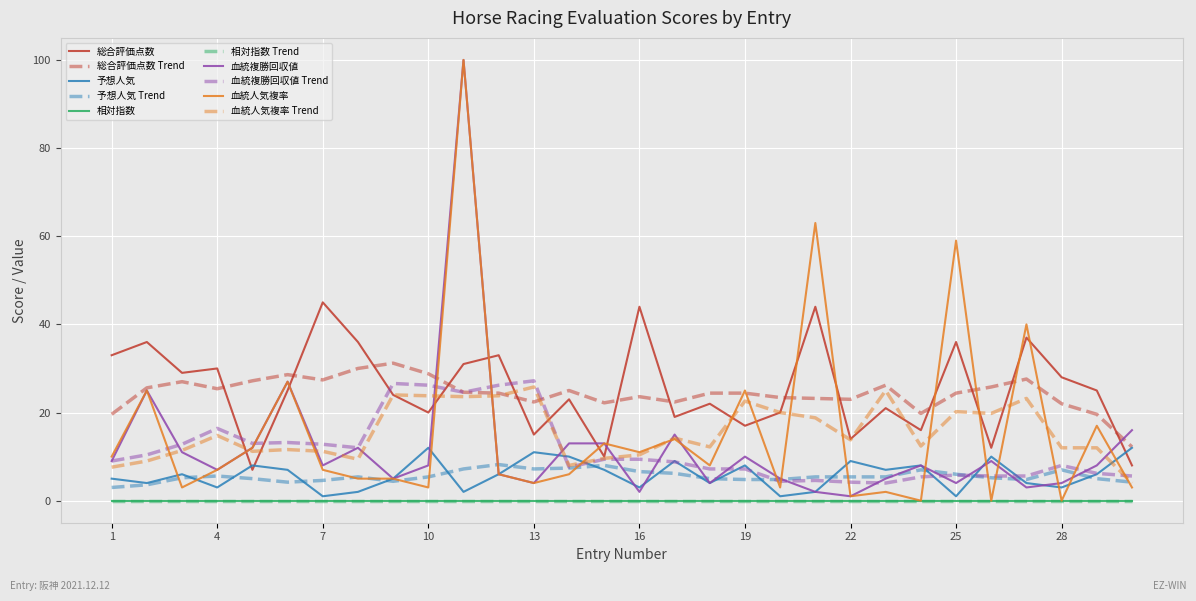

What is the average value of the 血統複勝回収値 series?

11.9